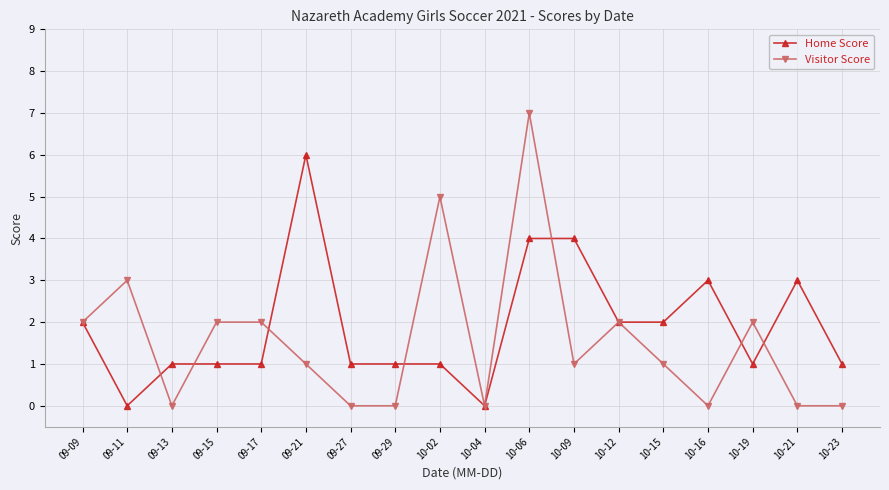

Which series has the largest total across all categories?

Home Score